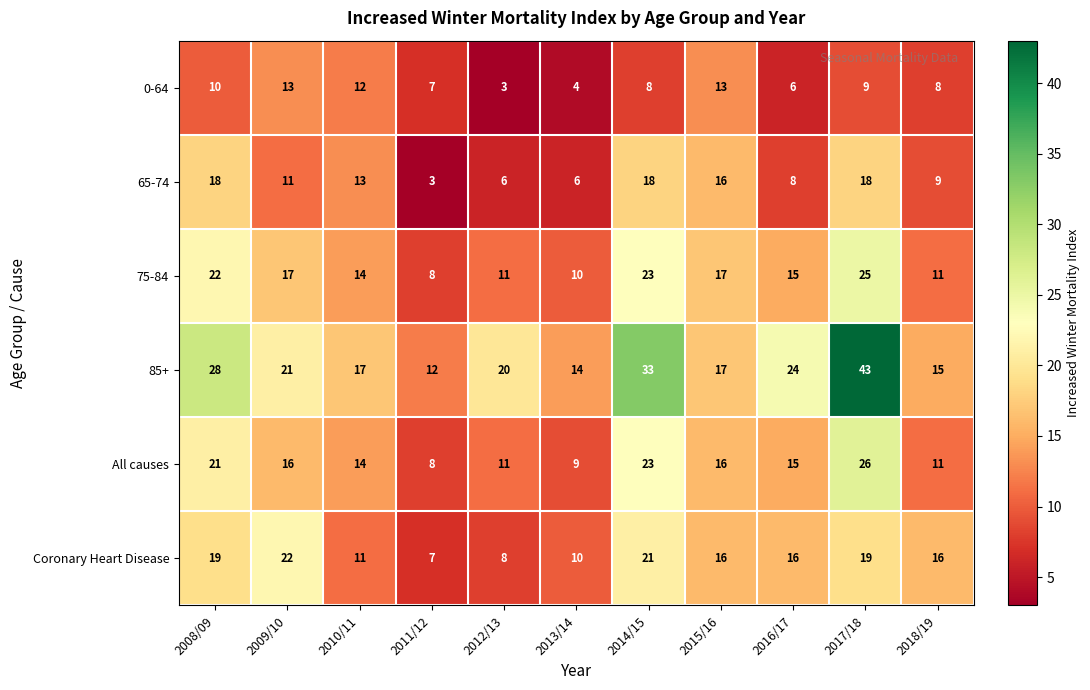

Where does the 75-84 series first go above 15?

2008/09